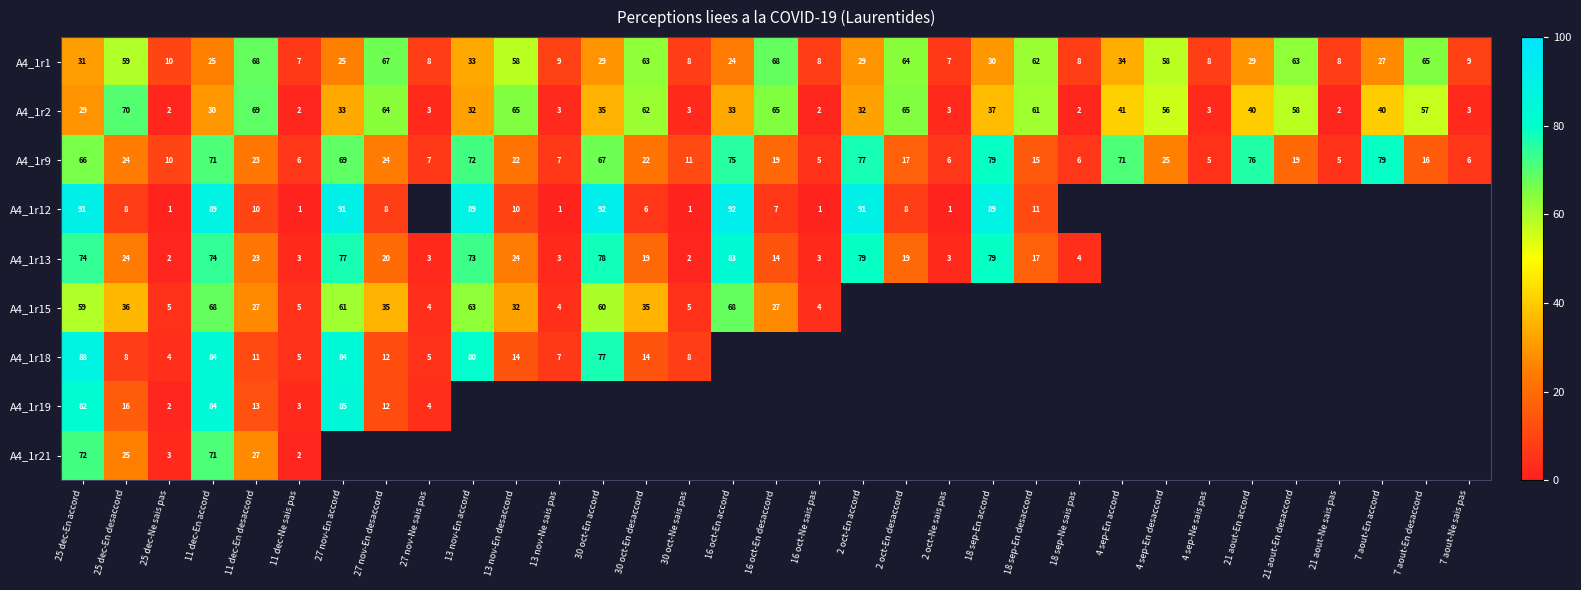

True or false: A4_1r2 has a value of 70 at 25 dec-En desaccord.

True